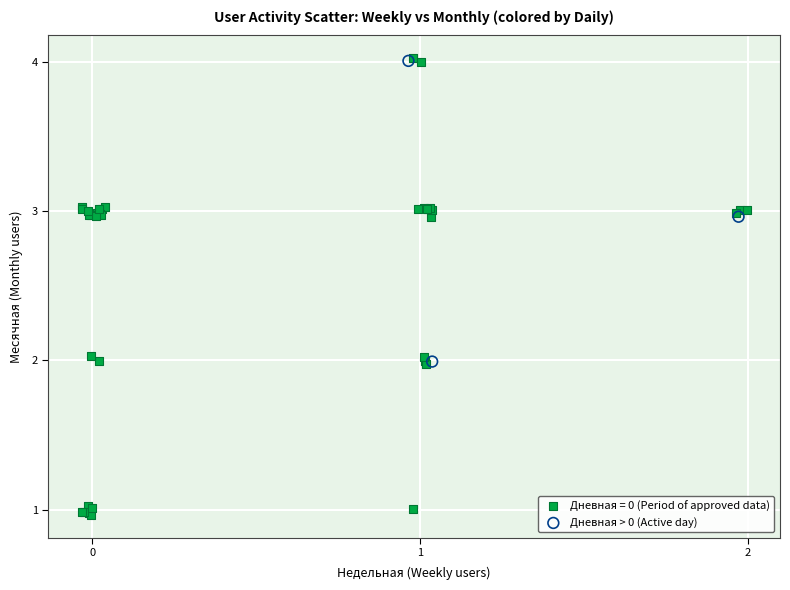

Which series has the largest Y range (max minus min)?

Дневная = 0 (Period of approved data)